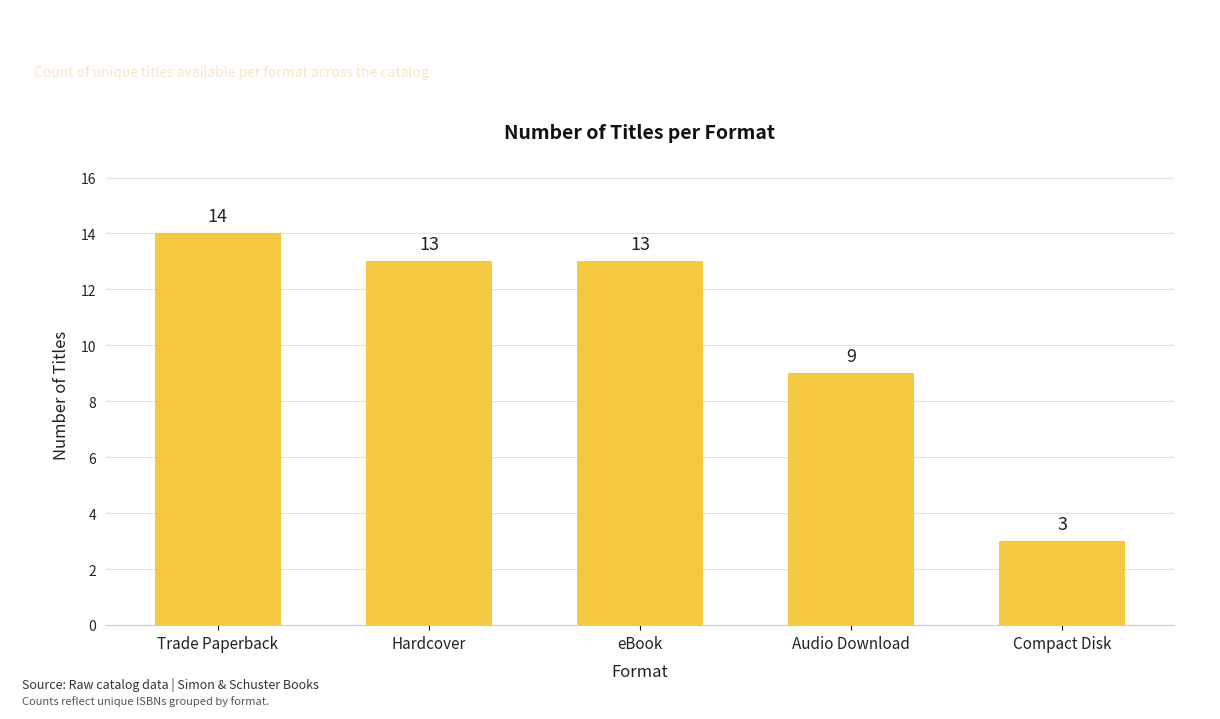

How many bars are there in total?

5